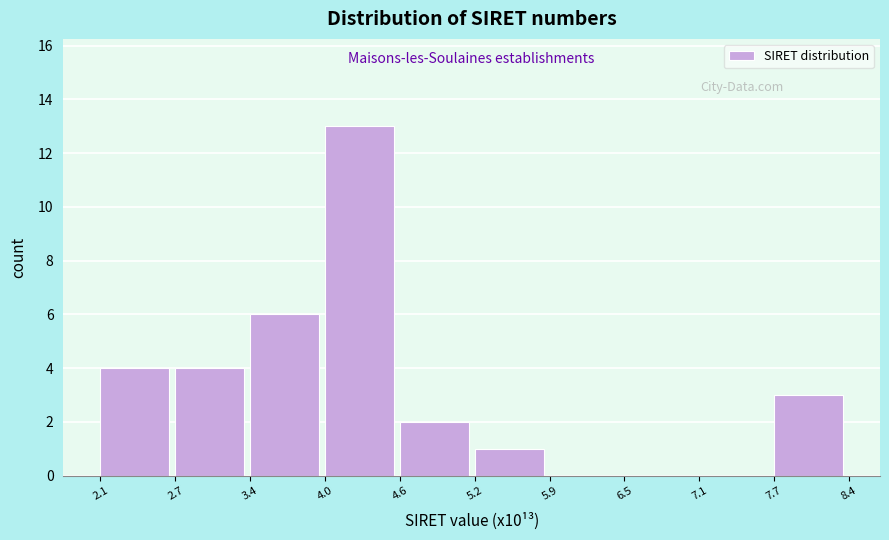

How tall is the bar that spans 2.1 to 2.7 on the x-axis? The values are not printed on the chart, so give them approximately, as read against the axis.

4